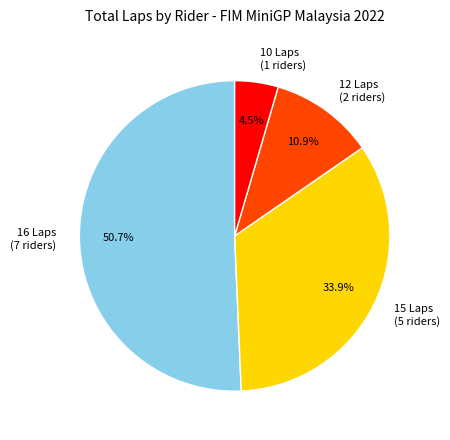

To the nearest percent, what is the difference between the largest and smallest slice percentages?

46%